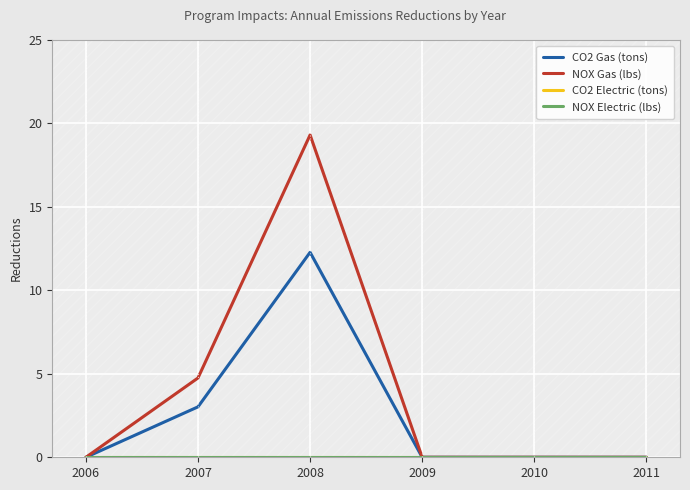

True or false: NOX Electric (lbs) and CO2 Gas (tons) intersect in this chart.

False